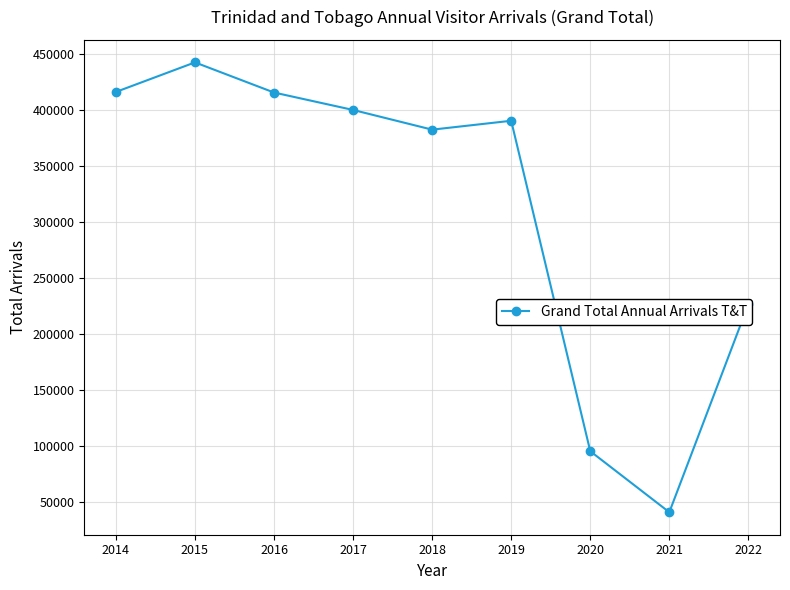

Which category has the lowest value across all series?

2021